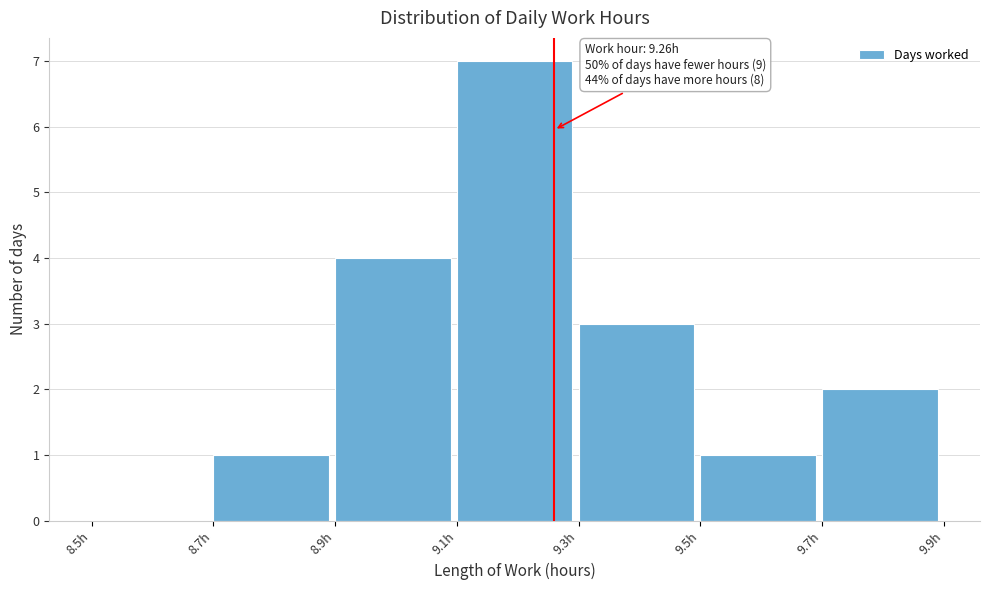

Over which range of the x-axis is the bar tallest?

9.1 to 9.3